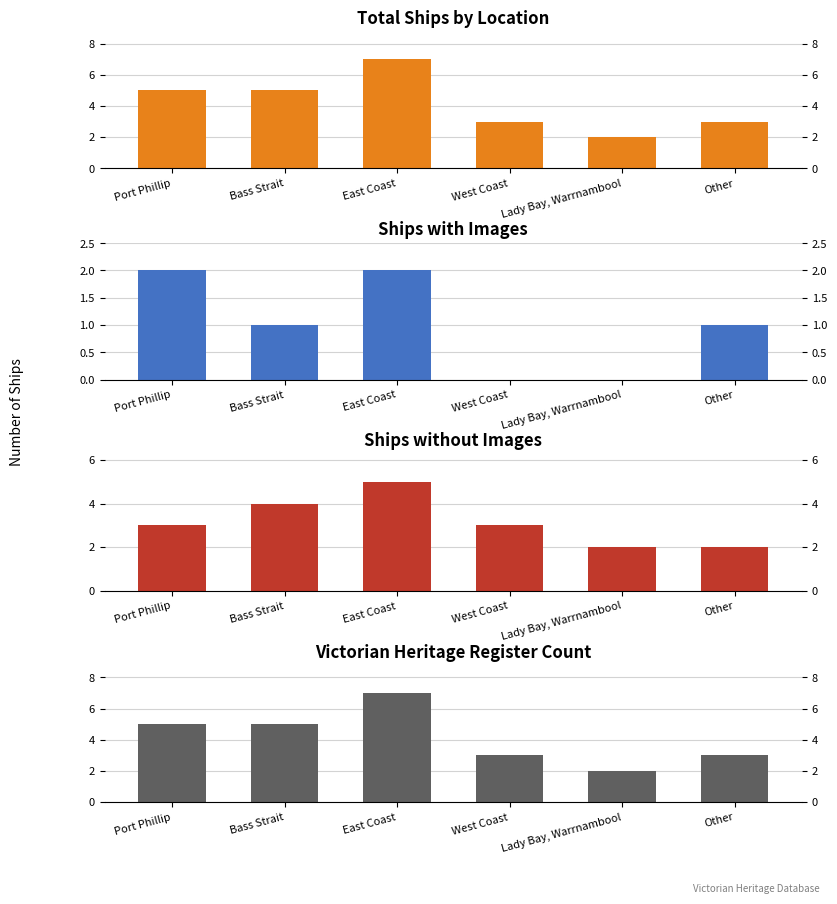

Reading right to left, extract all data points from this chart.

Total Ships by Location: 3	2	3	7	5	5
Ships with Images: 1	0	0	2	1	2
Ships without Images: 2	2	3	5	4	3
Victorian Heritage Register Count: 3	2	3	7	5	5